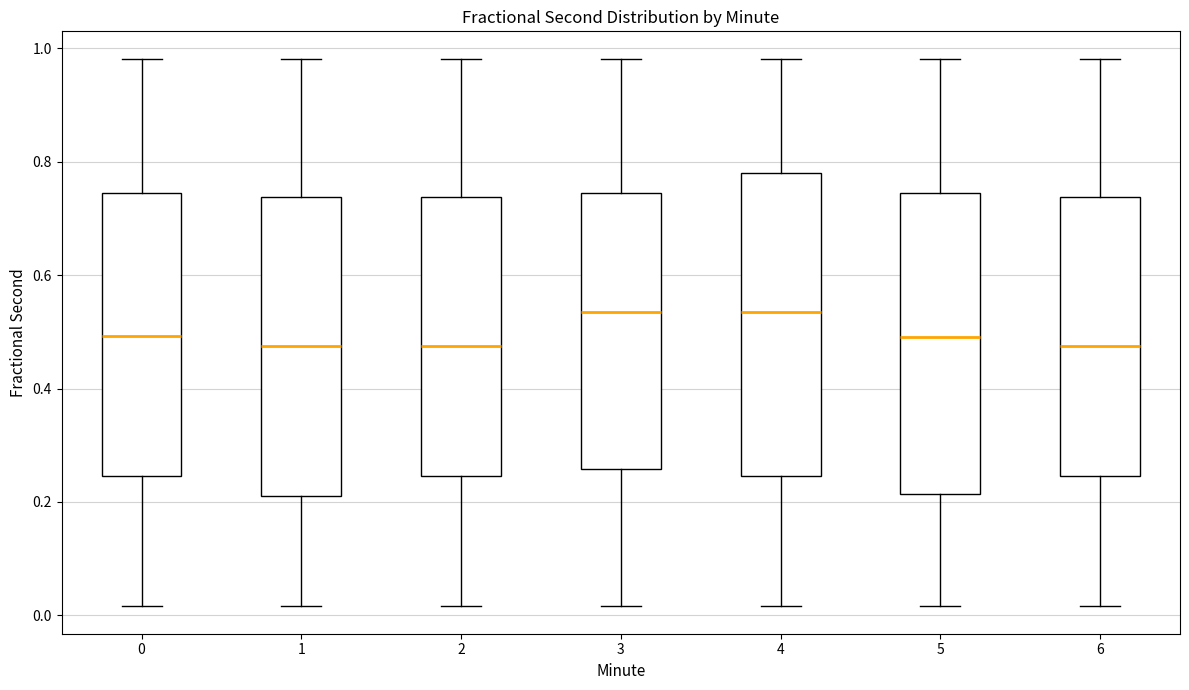

Reading left to right, transcribe this box plot: for each box, give where its median line is, the range the box spans, and where its two whiskers end, as read against the y-axis. The values are not printed on the chart, so give them approximately, as read against the axis.

0: median 0.50, box 0.24 to 0.74, whiskers 0.02 to 0.98
1: median 0.48, box 0.22 to 0.74, whiskers 0.02 to 0.98
2: median 0.48, box 0.24 to 0.74, whiskers 0.02 to 0.98
3: median 0.54, box 0.26 to 0.74, whiskers 0.02 to 0.98
4: median 0.54, box 0.24 to 0.78, whiskers 0.02 to 0.98
5: median 0.50, box 0.22 to 0.74, whiskers 0.02 to 0.98
6: median 0.48, box 0.24 to 0.74, whiskers 0.02 to 0.98